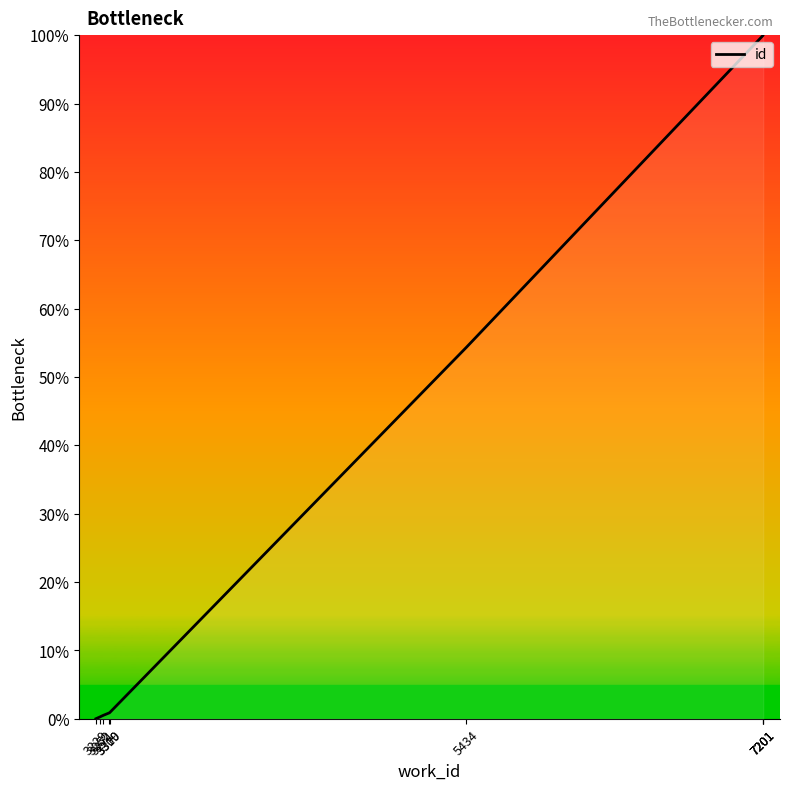

Count the number of categories in the chart.

9